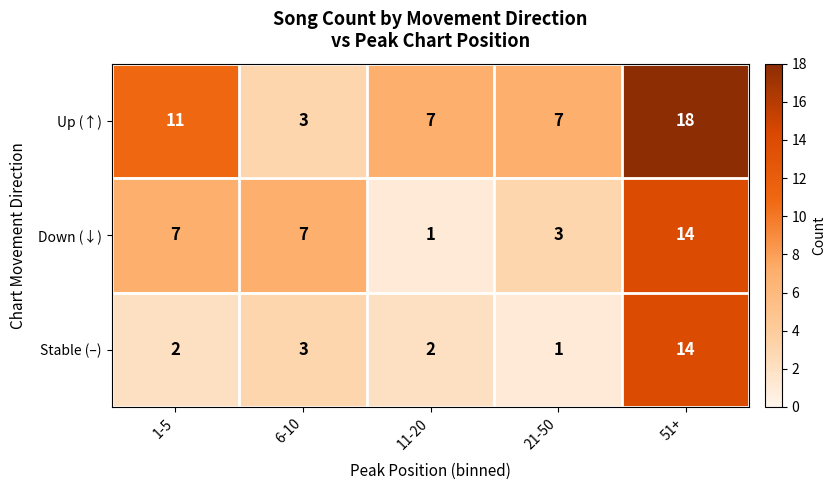

At how many categories does at least one series exceed 1?

5